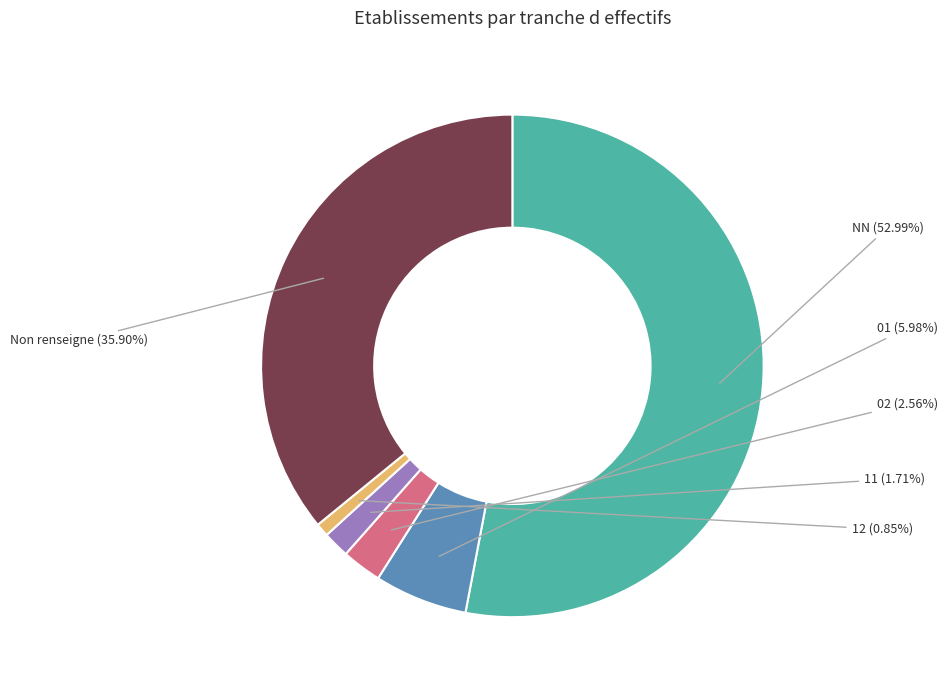

What percentage is the 11 slice, to the nearest percent?

2%